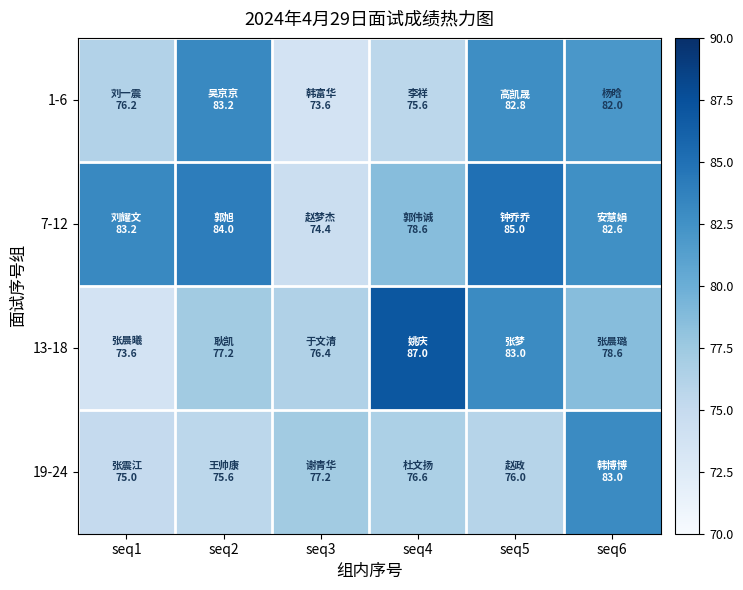

What is the minimum value shown in the chart?

73.6